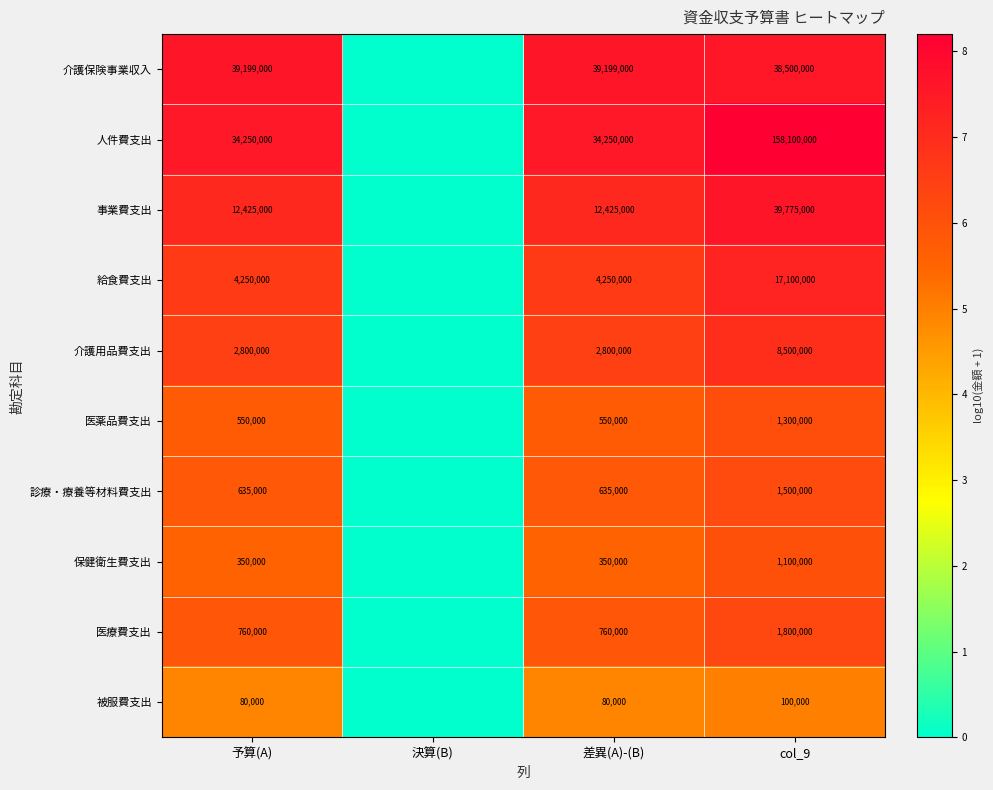

Is the value of 介護保険事業収入 at 差異(A)-(B) greater than the value of 診療・療養等材料費支出 at 差異(A)-(B)?

Yes